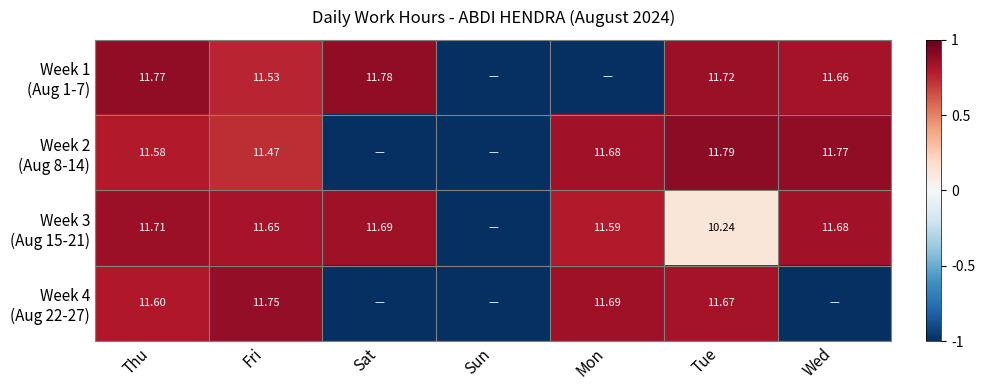

At how many categories does at least one series exceed 0?

6